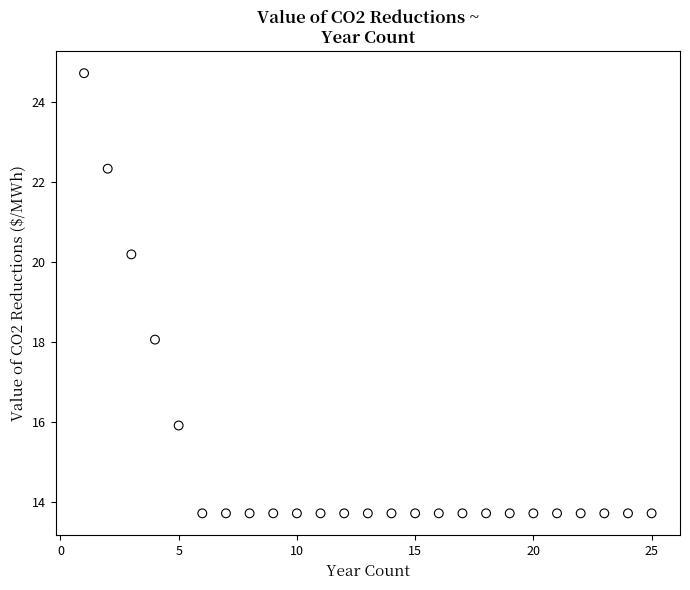

What Y value in the scatter plot is closest to 19?

18.1